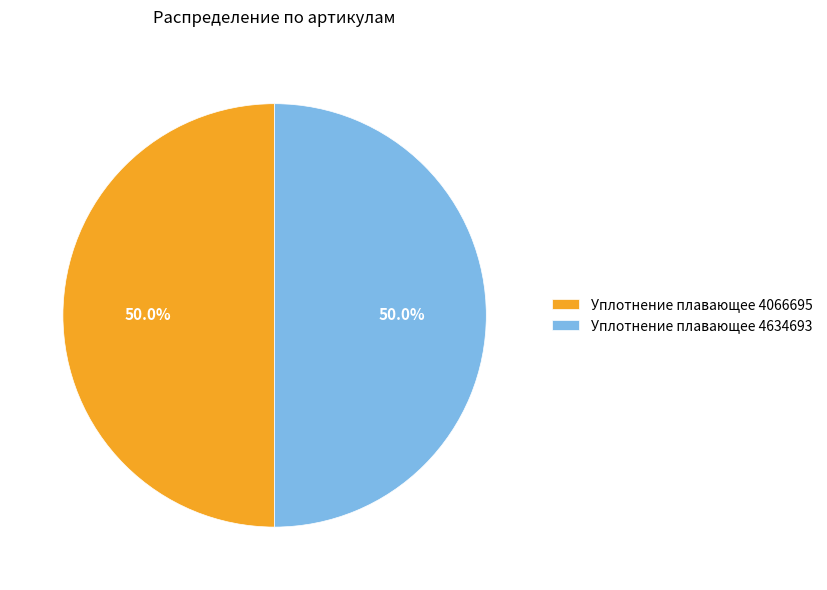

Approximately how many times larger is the value at Уплотнение плавающее 4634693 compared to Уплотнение плавающее 4066695?

1.0